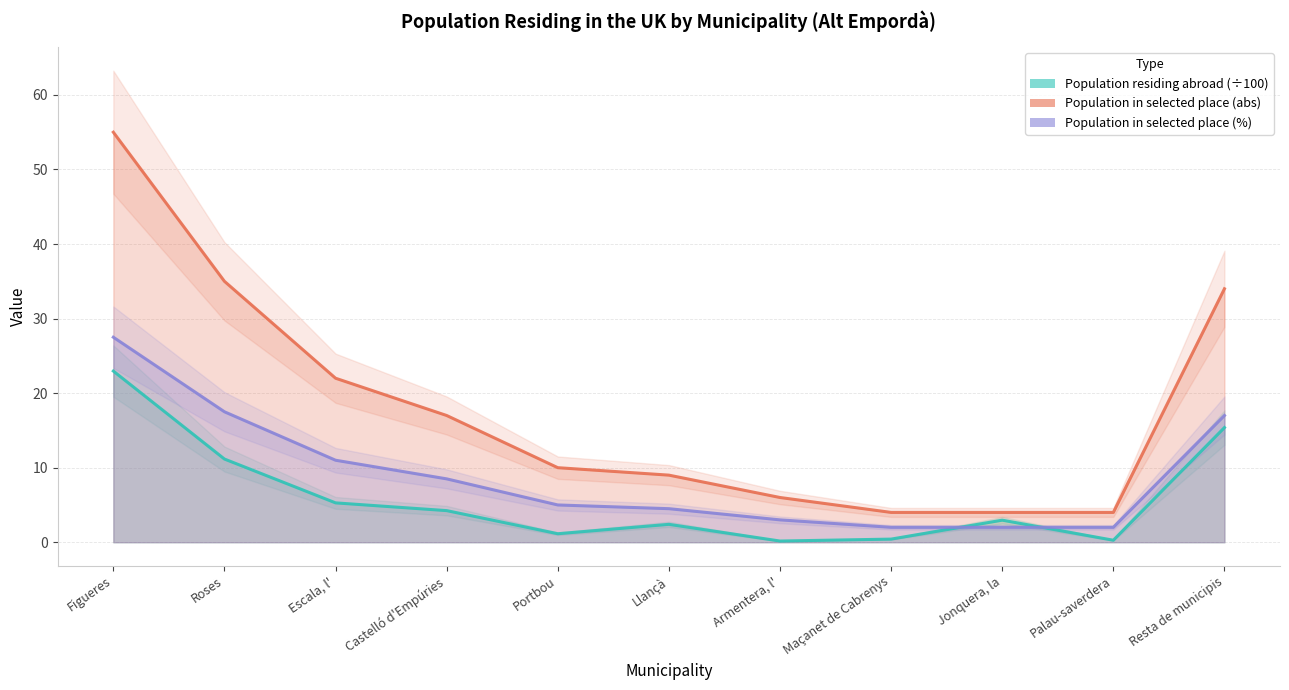

True or false: Population in selected place (abs) and Population residing abroad (÷100) cross at least once.

False